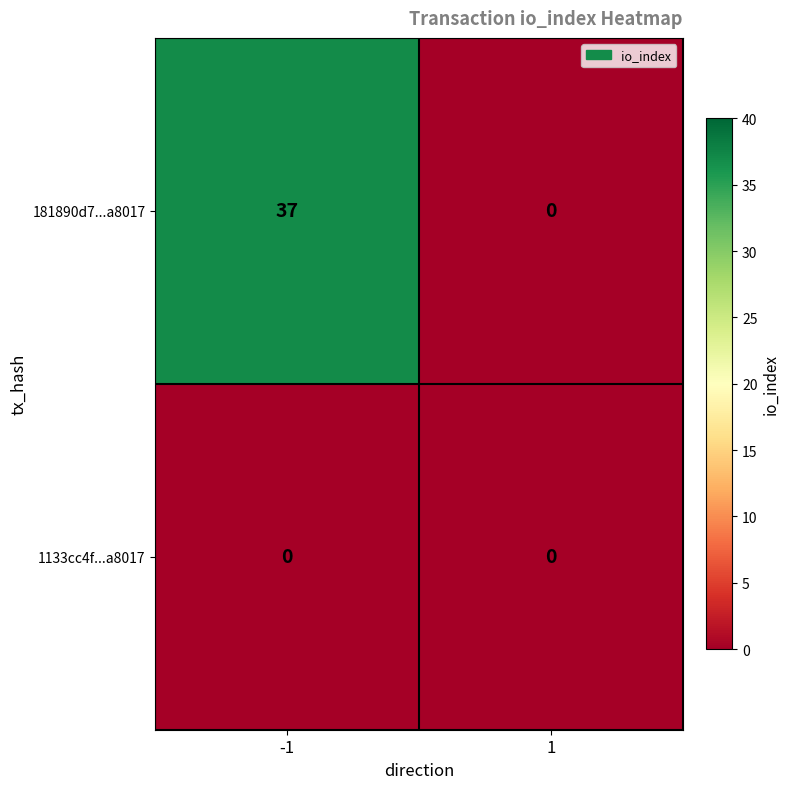

At -1, list the series in order from smallest to largest.

1133cc4f...a8017, 181890d7...a8017